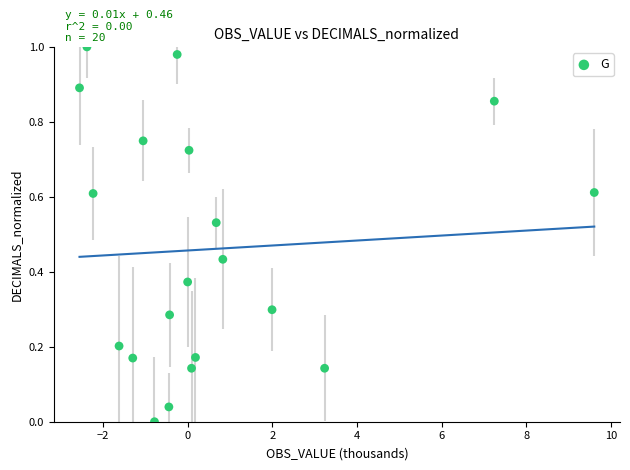

What is the range of X values (max minus min)?

12.2